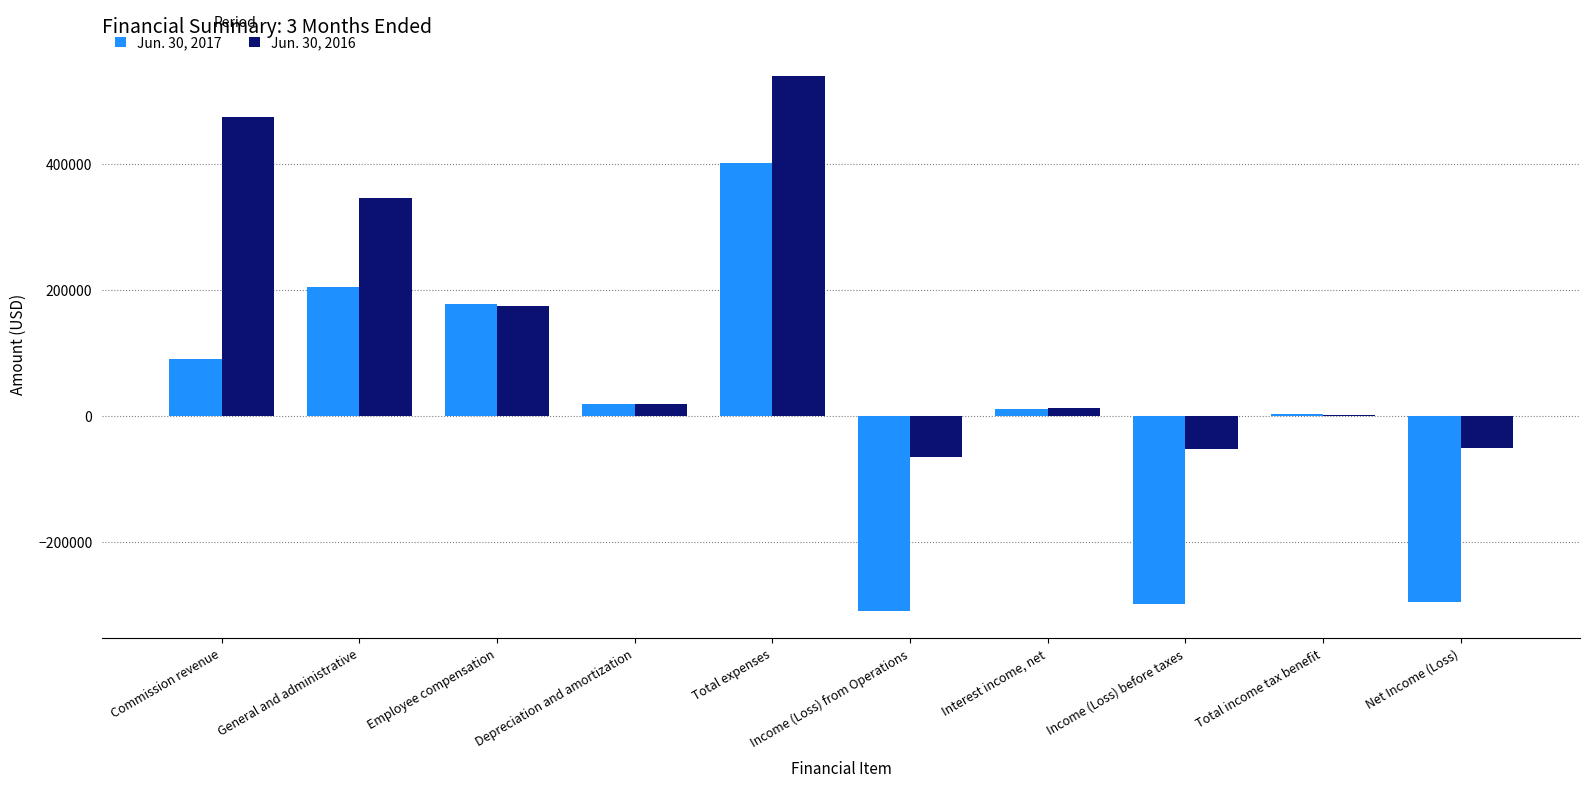

Which series has the largest total across all categories?

Jun. 30, 2016